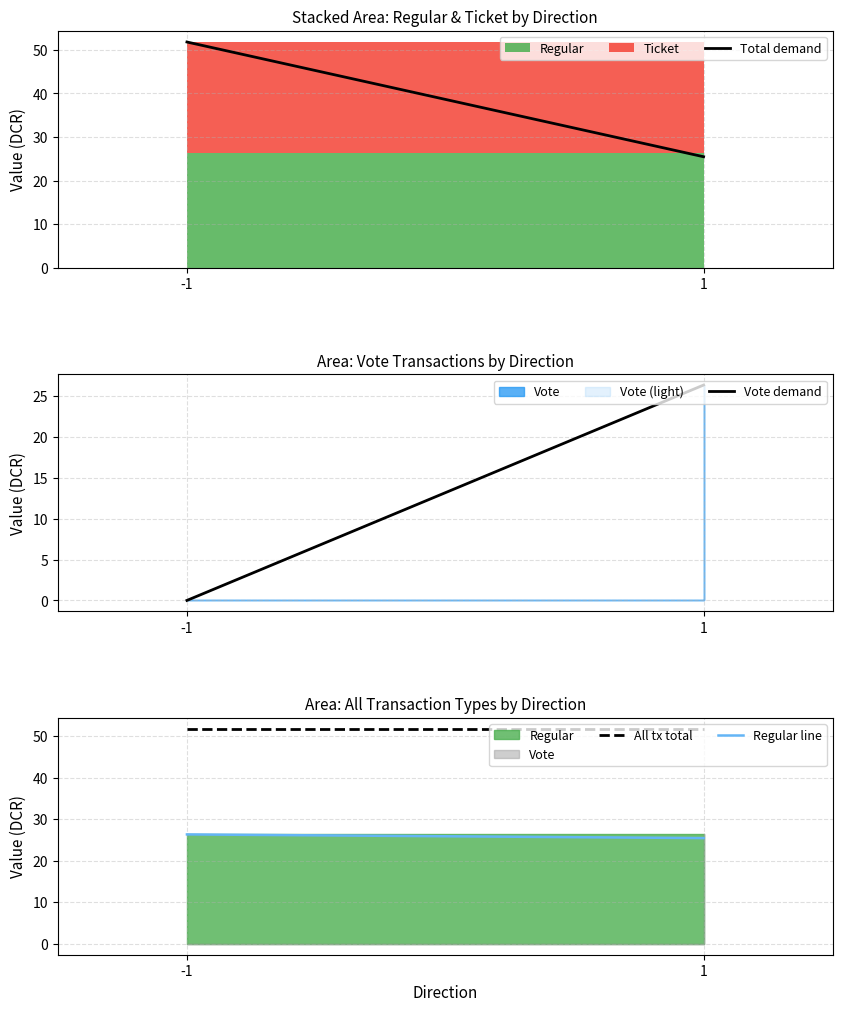

What is the highest value of the Total demand series?

51.8